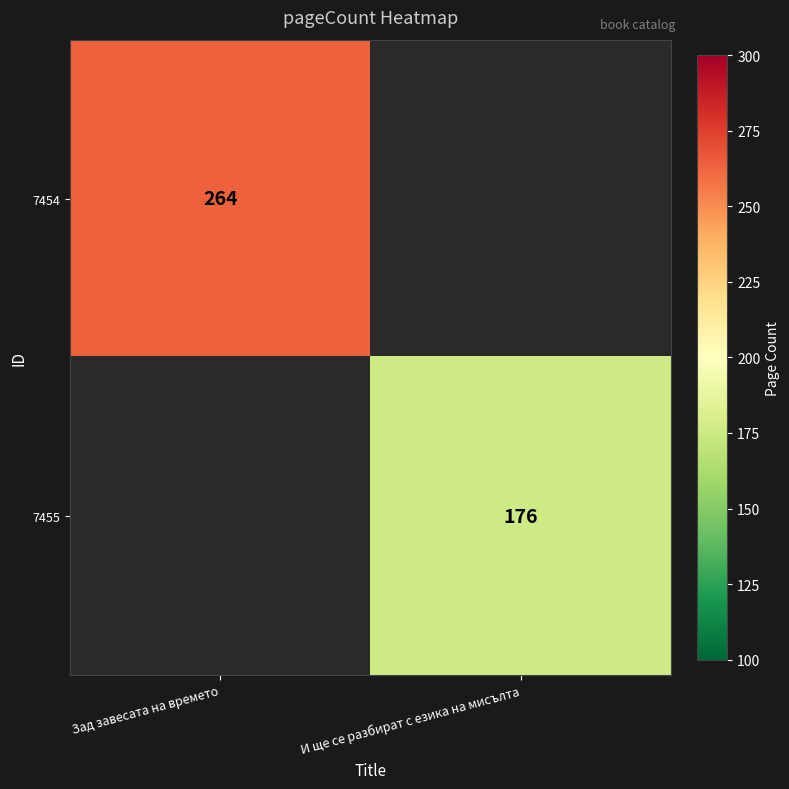

Is it true that 7455 equals 176 at И ще се разбират с езика на мисълта?

True